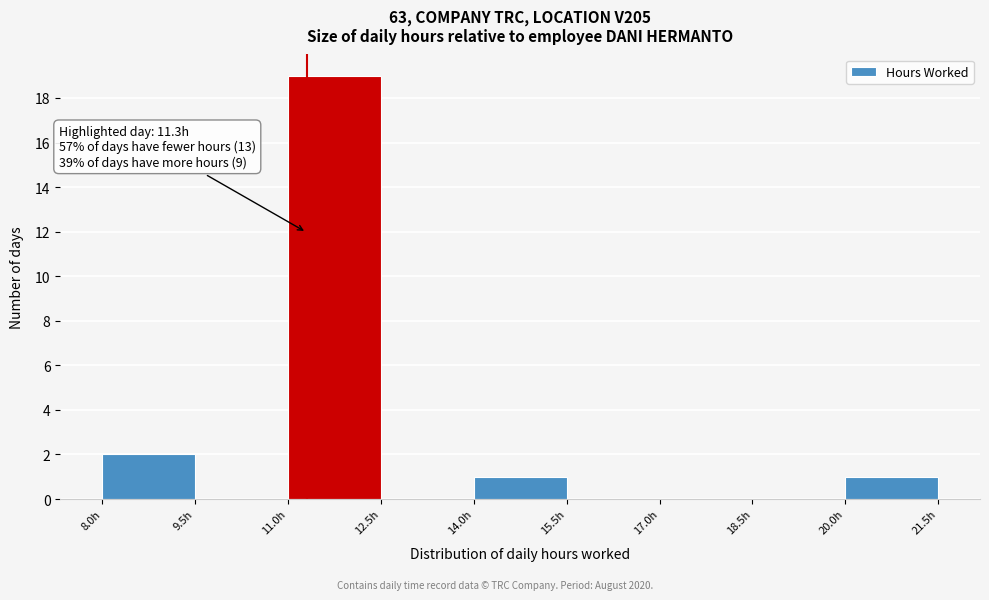

Over which range of the x-axis is the bar tallest?

11.0 to 12.5